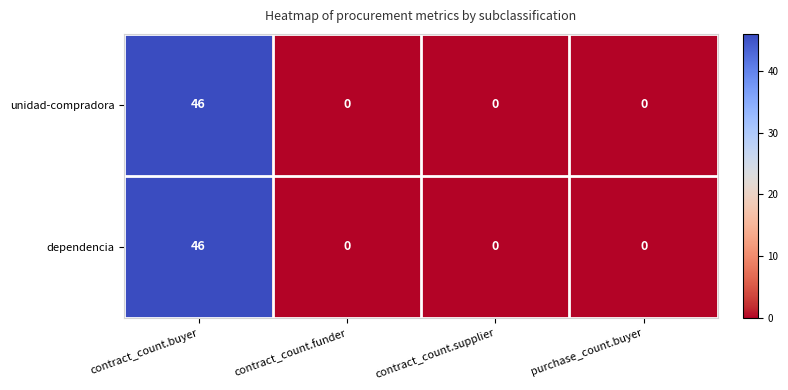

What is the sum of the dependencia values at contract_count.buyer and contract_count.funder?

46